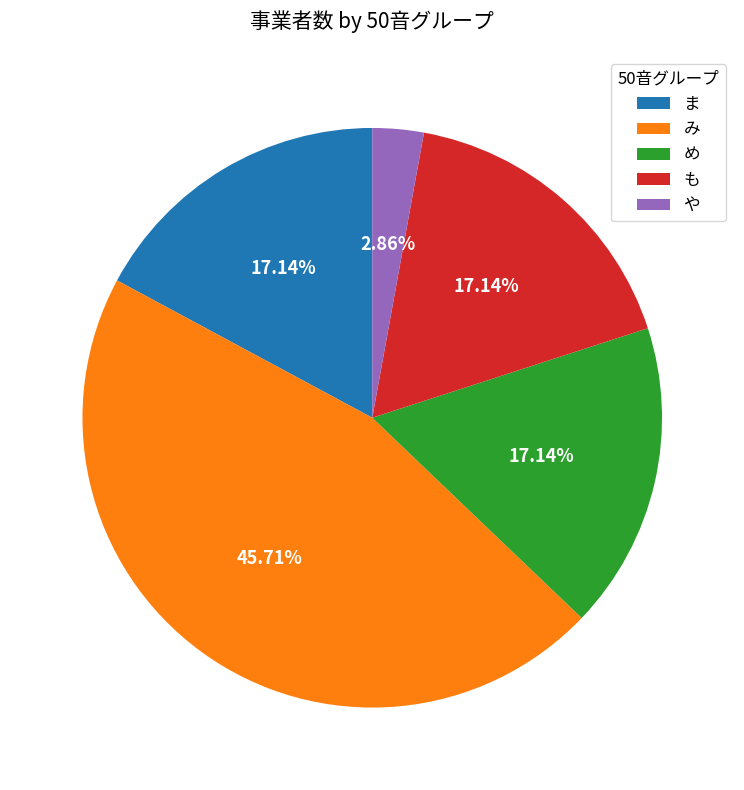

To the nearest percent, what is the difference between the largest and smallest slice percentages?

43%